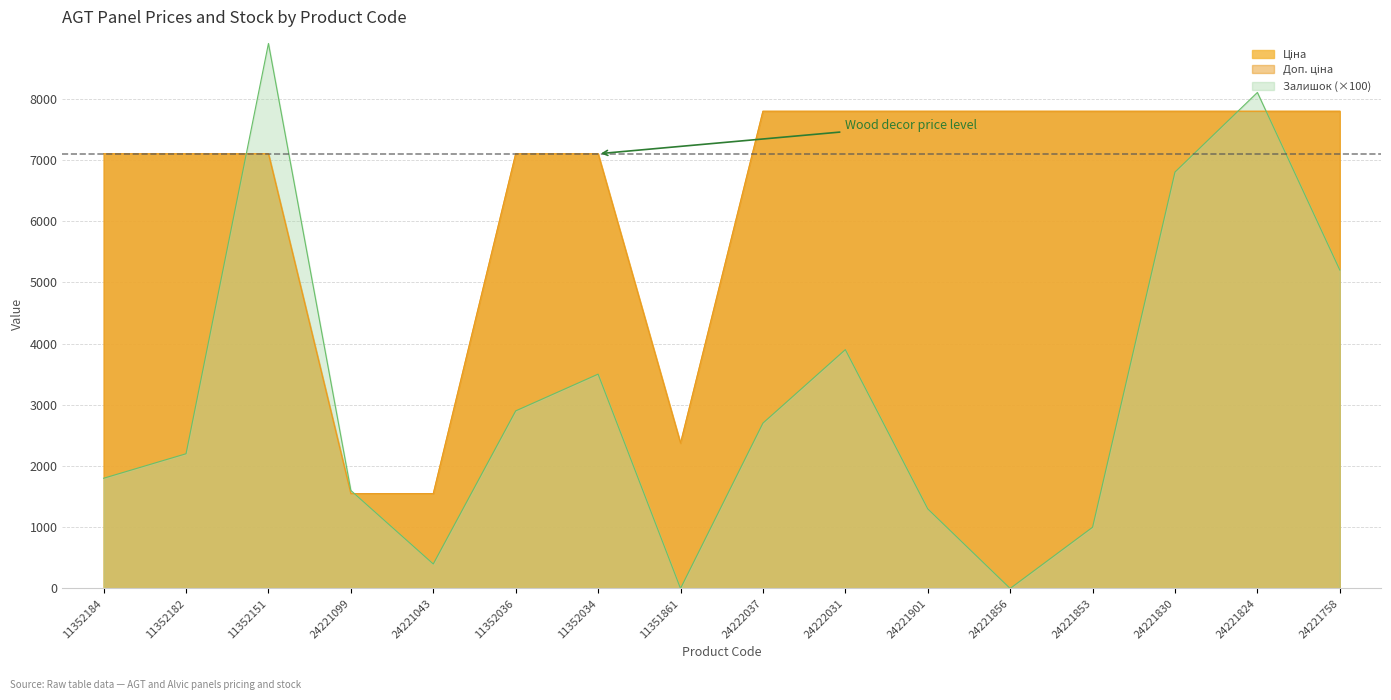

The value of Доп. ціна at 24222031 is 7792.9. True or false?

True